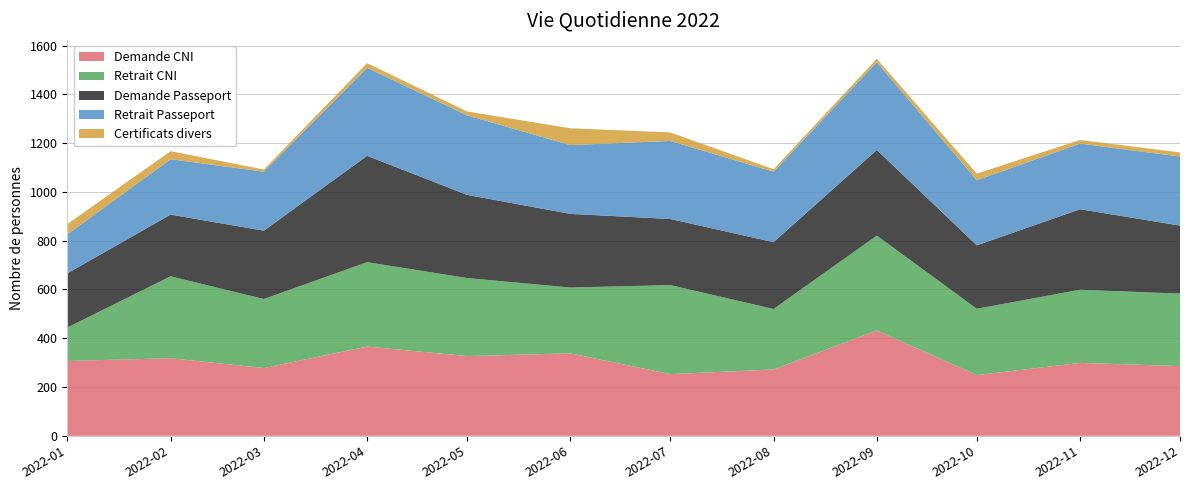

Reading left to right, transcribe all the data shown in this chart.

Demande CNI: 2022-01=307	2022-02=318	2022-03=278	2022-04=366	2022-05=327	2022-06=338	2022-07=253	2022-08=272	2022-09=432	2022-10=249	2022-11=299	2022-12=286
Retrait CNI: 2022-01=137	2022-02=336	2022-03=283	2022-04=346	2022-05=320	2022-06=270	2022-07=365	2022-08=248	2022-09=389	2022-10=272	2022-11=300	2022-12=297
Demande Passeport: 2022-01=222	2022-02=253	2022-03=280	2022-04=436	2022-05=341	2022-06=302	2022-07=271	2022-08=274	2022-09=351	2022-10=260	2022-11=330	2022-12=279
Retrait Passeport: 2022-01=160	2022-02=227	2022-03=242	2022-04=361	2022-05=326	2022-06=282	2022-07=320	2022-08=289	2022-09=360	2022-10=267	2022-11=269	2022-12=283
Certificats divers: 2022-01=42	2022-02=33	2022-03=9	2022-04=19	2022-05=16	2022-06=69	2022-07=35	2022-08=10	2022-09=14	2022-10=27	2022-11=15	2022-12=17